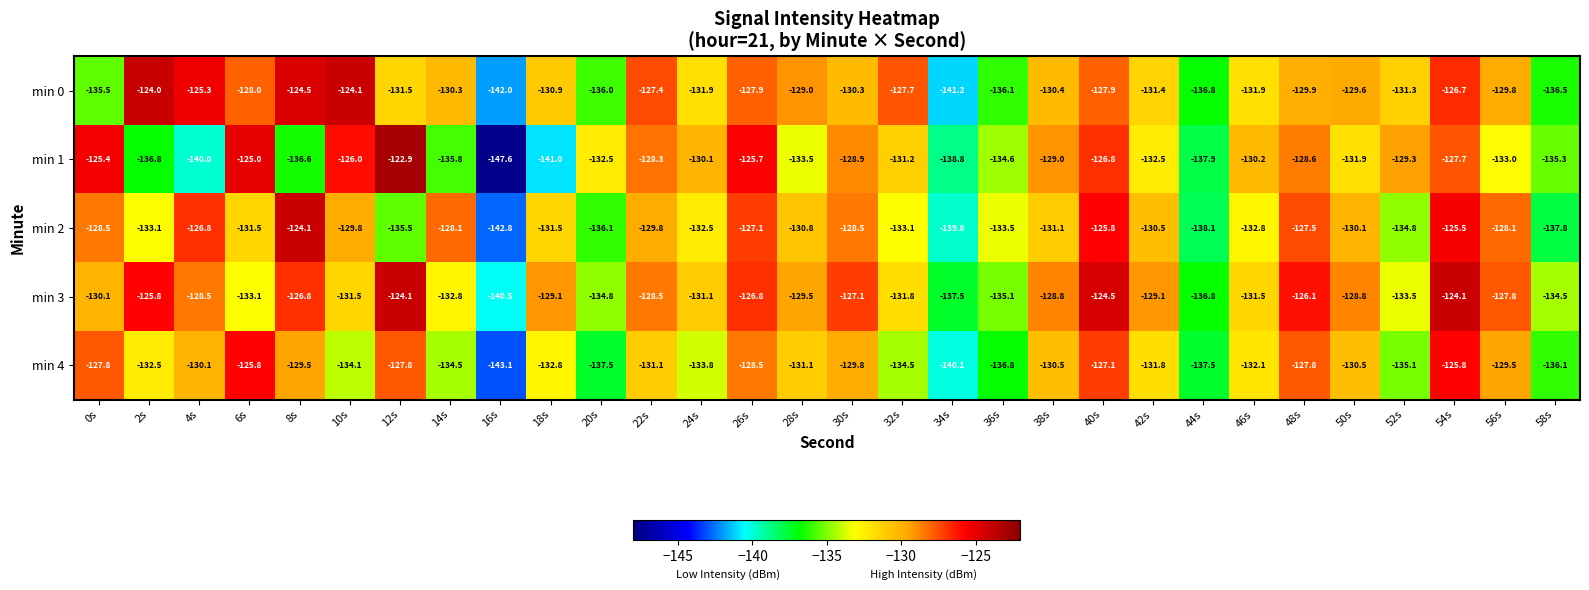

Which series has the widest spread of values?

min 1